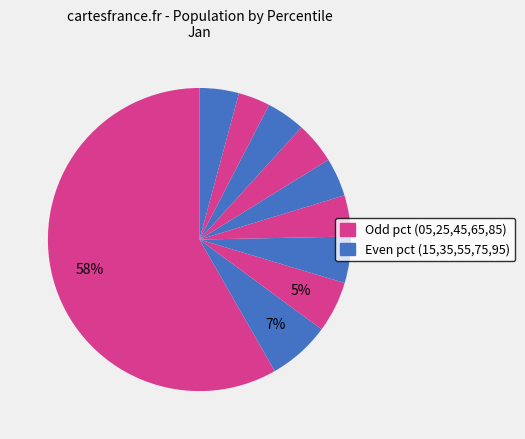

How many slices are in this pie chart?

10